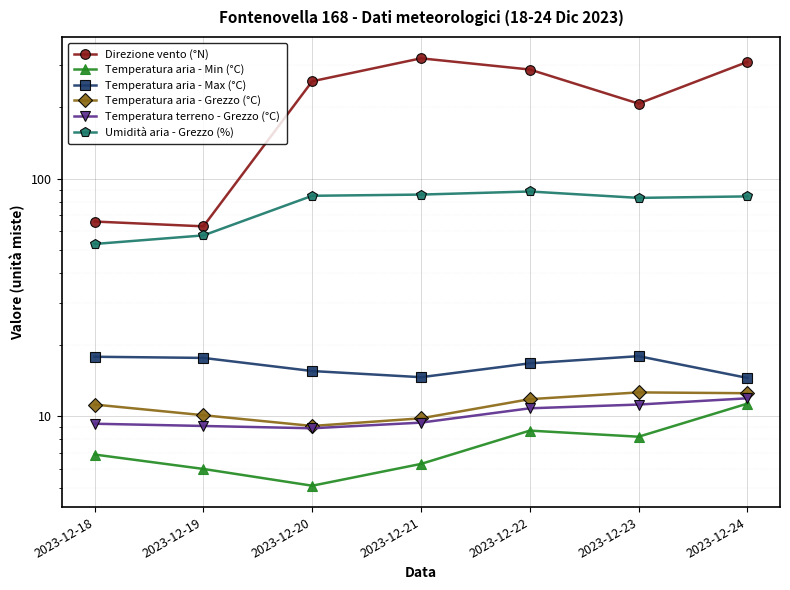

List the series in order of their peak value, lowest first.

Temperatura aria - Min (°C), Temperatura terreno - Grezzo (°C), Temperatura aria - Grezzo (°C), Temperatura aria - Max (°C), Umidità aria - Grezzo (%), Direzione vento (°N)